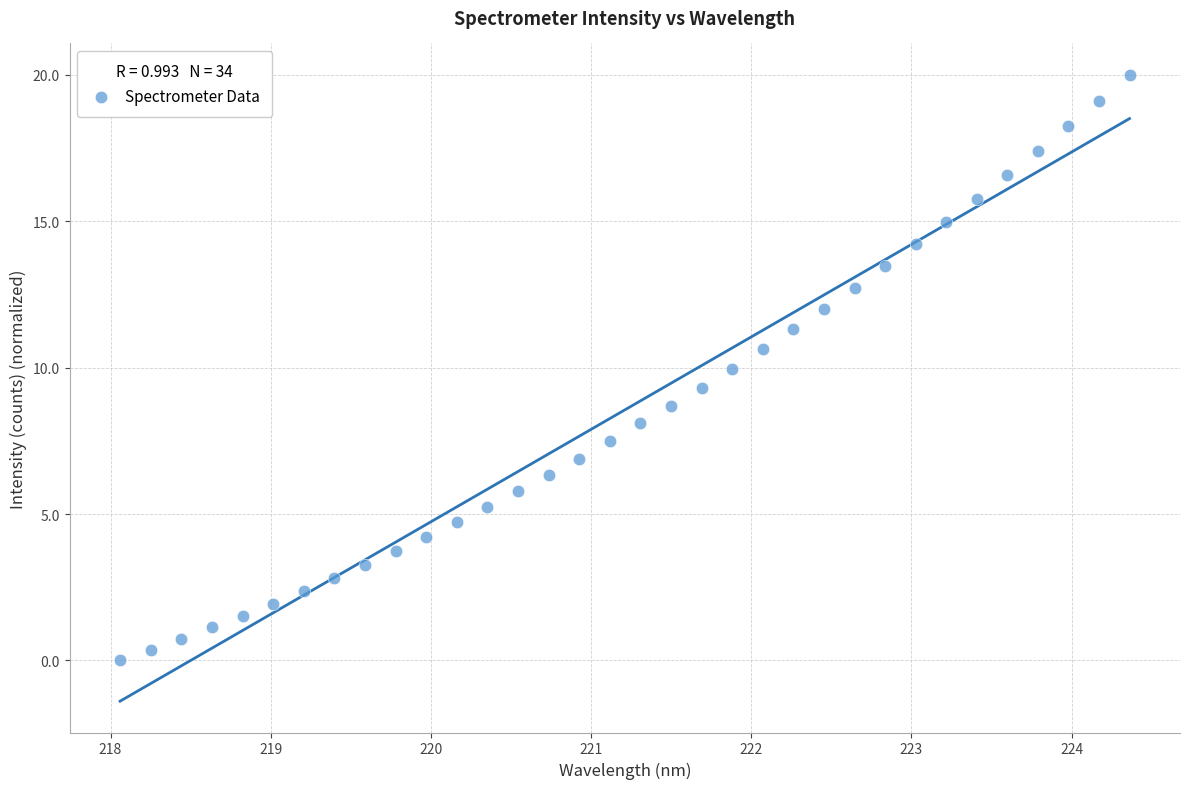

What is the range of X values (max minus min)?

6.3